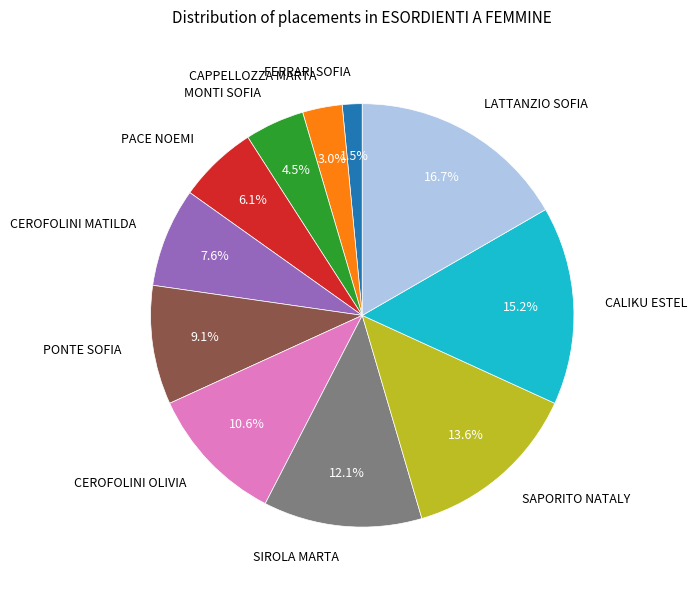

What is the largest slice in the pie chart?

LATTANZIO SOFIA